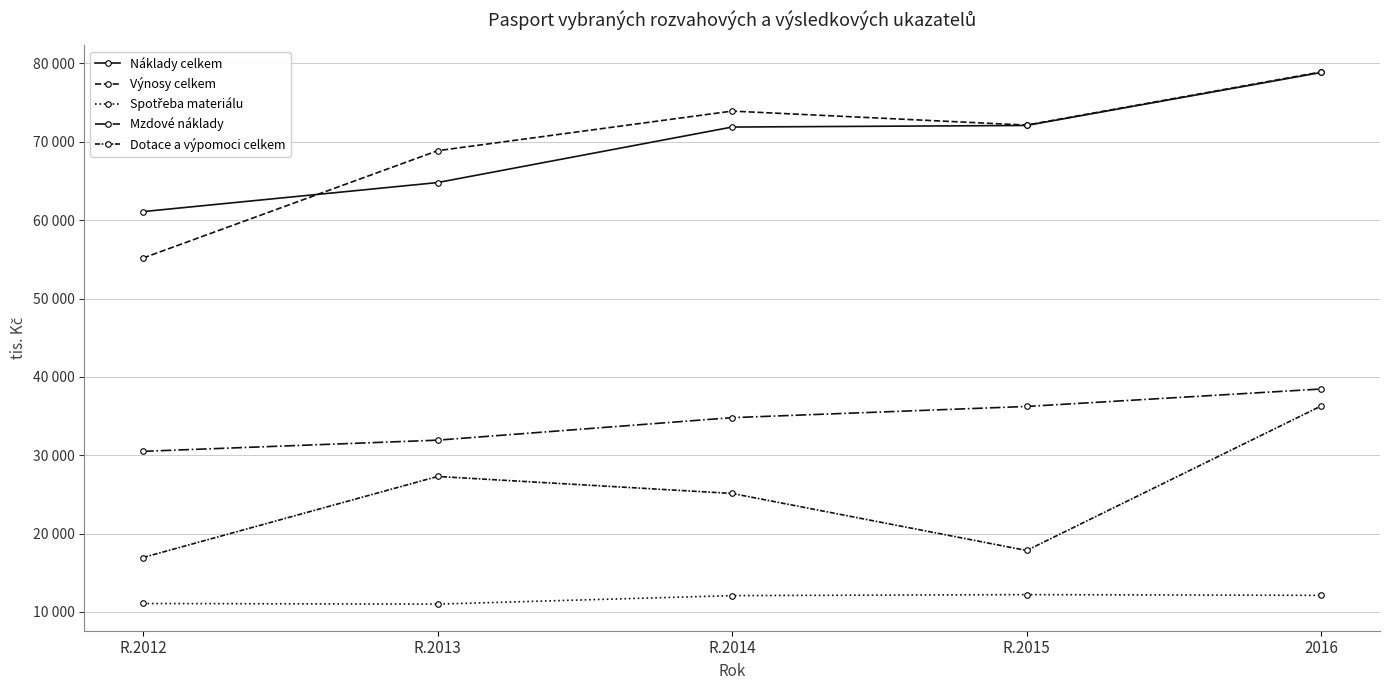

True or false: Spotřeba materiálu and Mzdové náklady intersect in this chart.

False